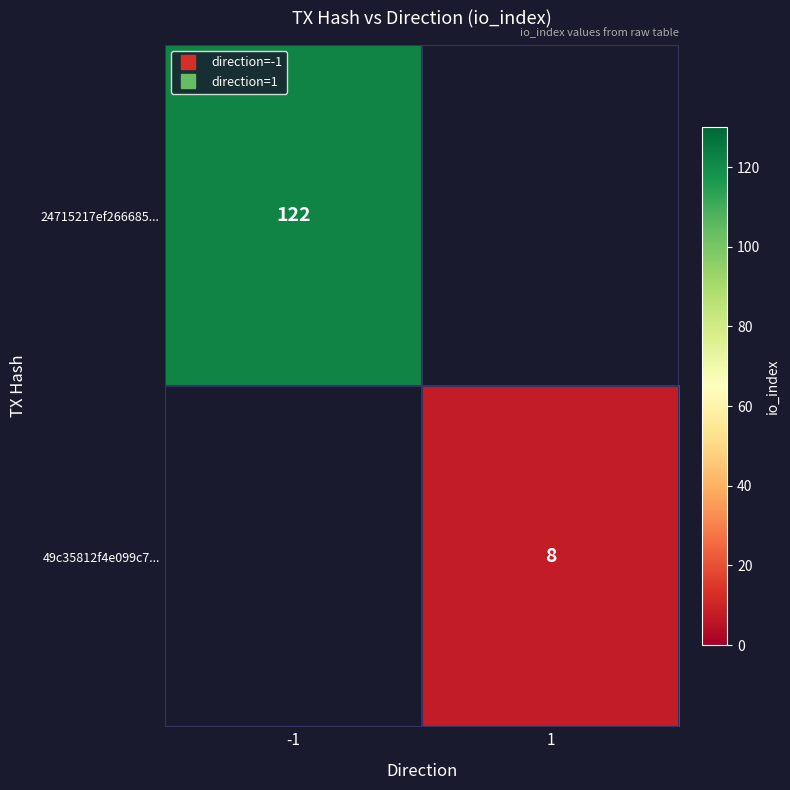

What is the approximate value of 24715217ef266685... at -1?

122.0